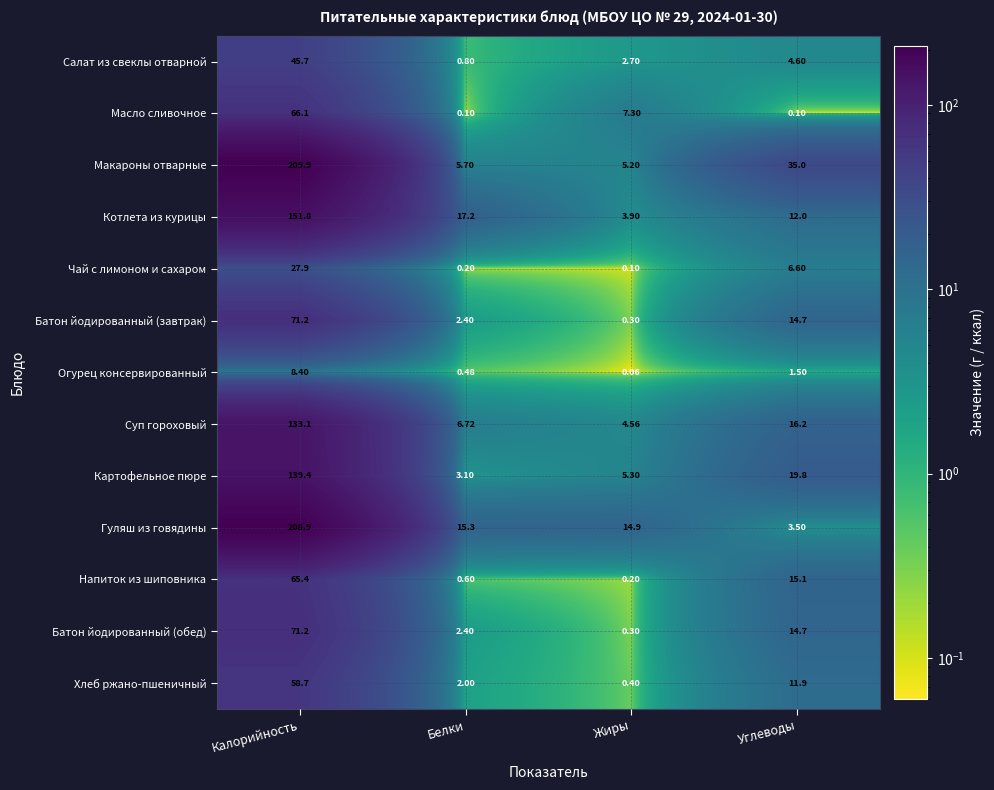

At which category is the sum across all series the highest?

Калорийность